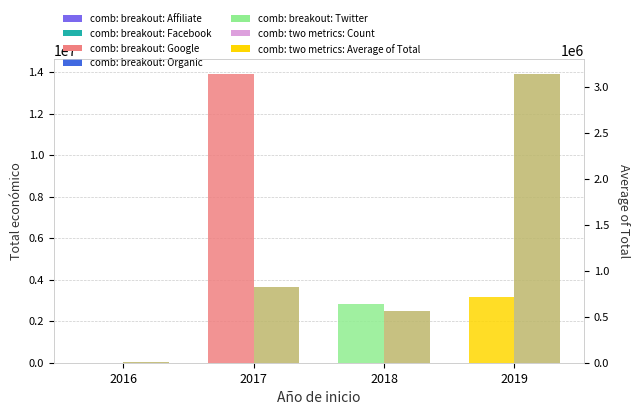

Rank the series at 2019 from highest to lowest value.

Total económico (Sum), comb: two metrics: Average of Total